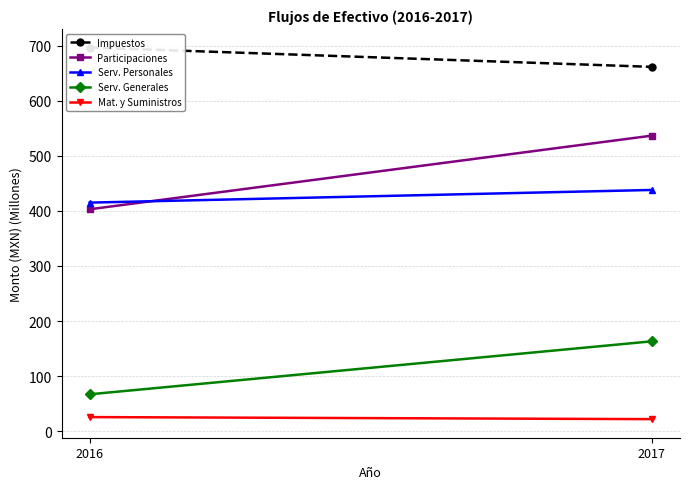

How many distinct data groups are displayed?

5